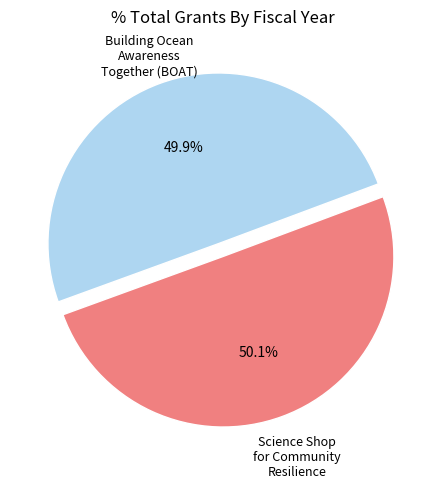

Is there any slice that represents more than half of the pie?

Yes